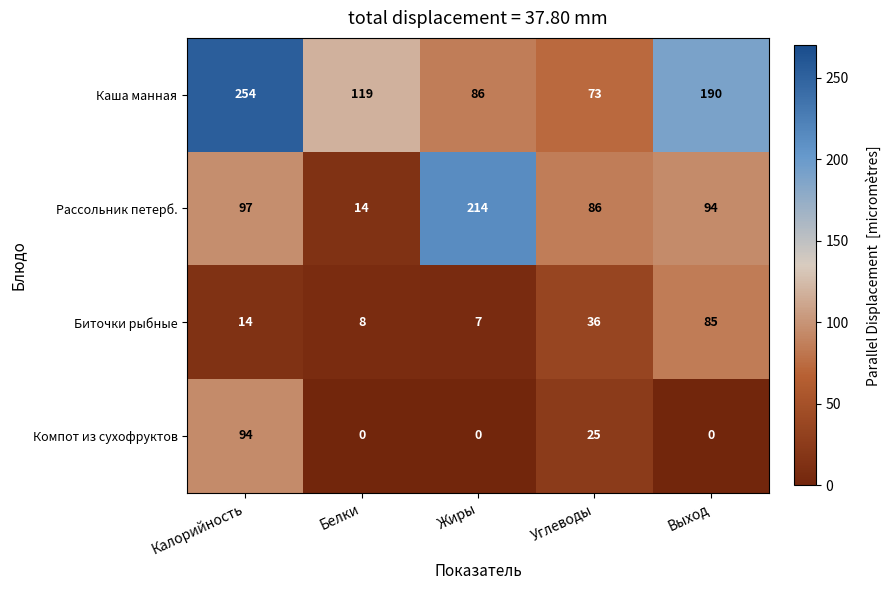

What is the difference between the Биточки рыбные values at Выход and Углеводы?

49